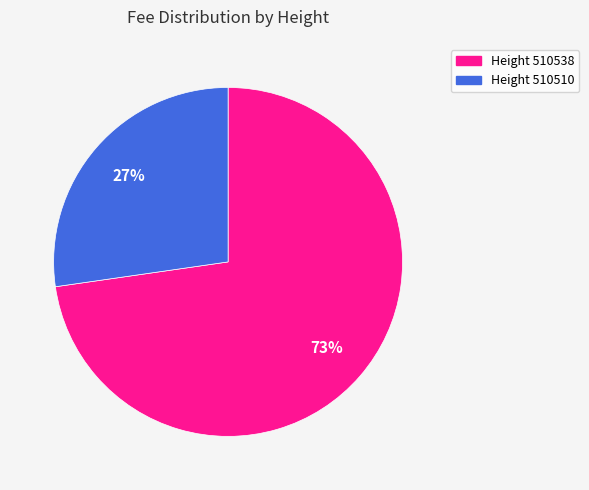

To the nearest percent, what is the average slice percentage?

50%